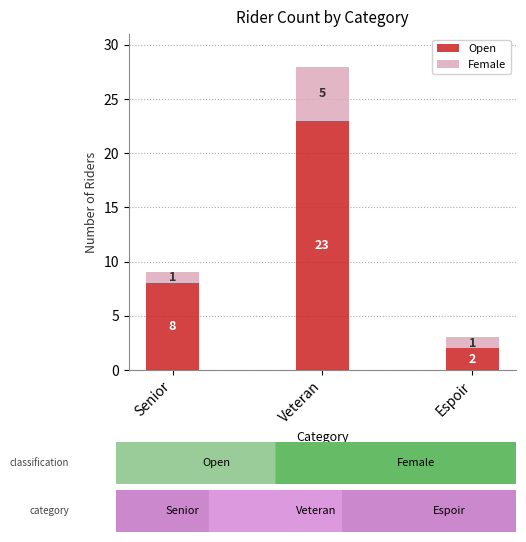

Which category has the highest value in the Open series?

Veteran